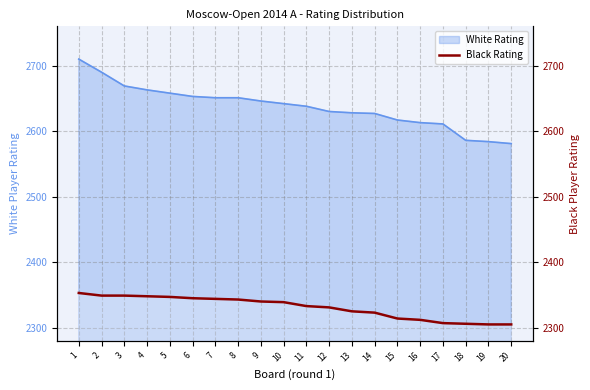

Reading left to right, extract all data points from this chart.

1=2353	2=2349	3=2349	4=2348	5=2347	6=2345	7=2344	8=2343	9=2340	10=2339	11=2333	12=2331	13=2325	14=2323	15=2314	16=2312	17=2307	18=2306	19=2305	20=2305